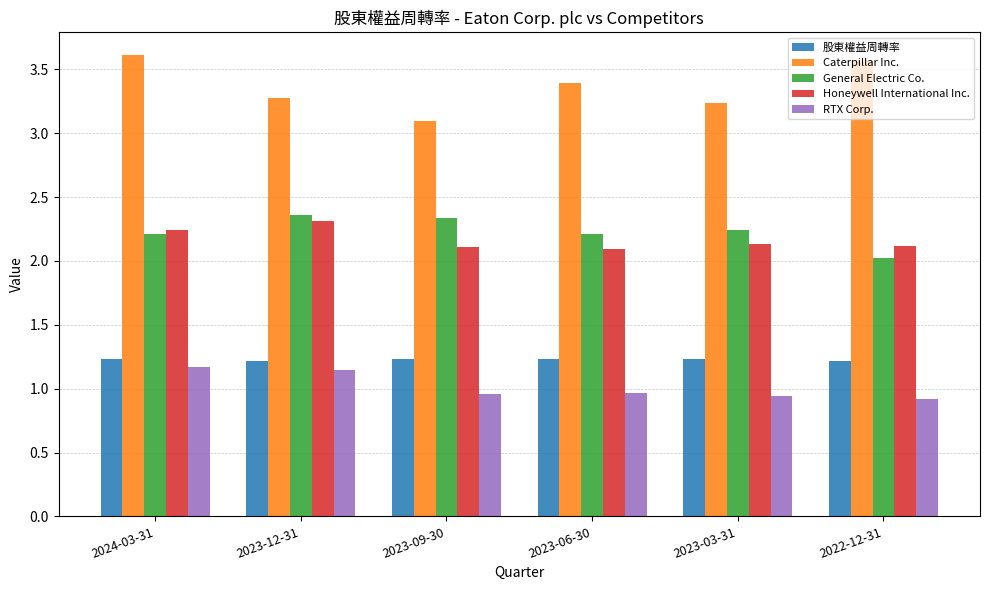

Is the value of RTX Corp. at 2022-12-31 greater than the value of 股東權益周轉率 at 2023-09-30?

No